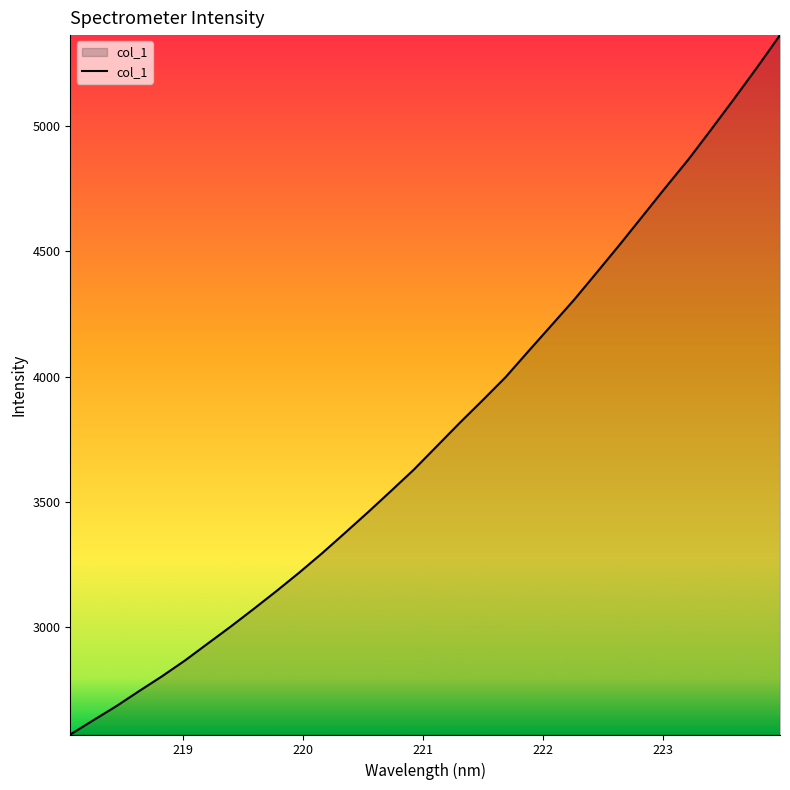

What is the greatest value displayed?

5362.0